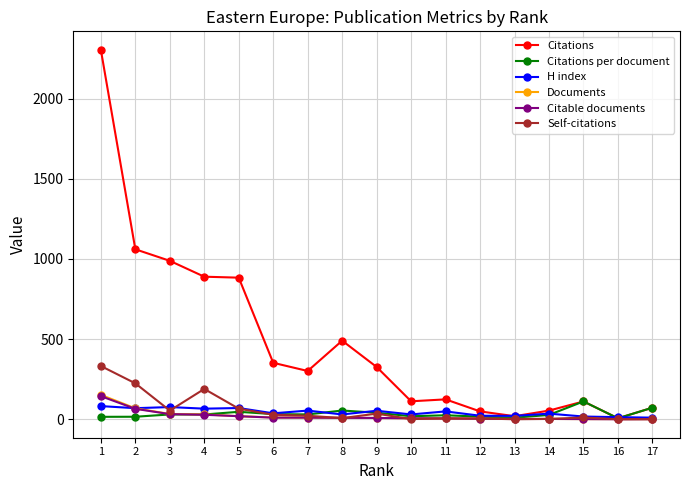

What is the greatest value displayed?

2304.0